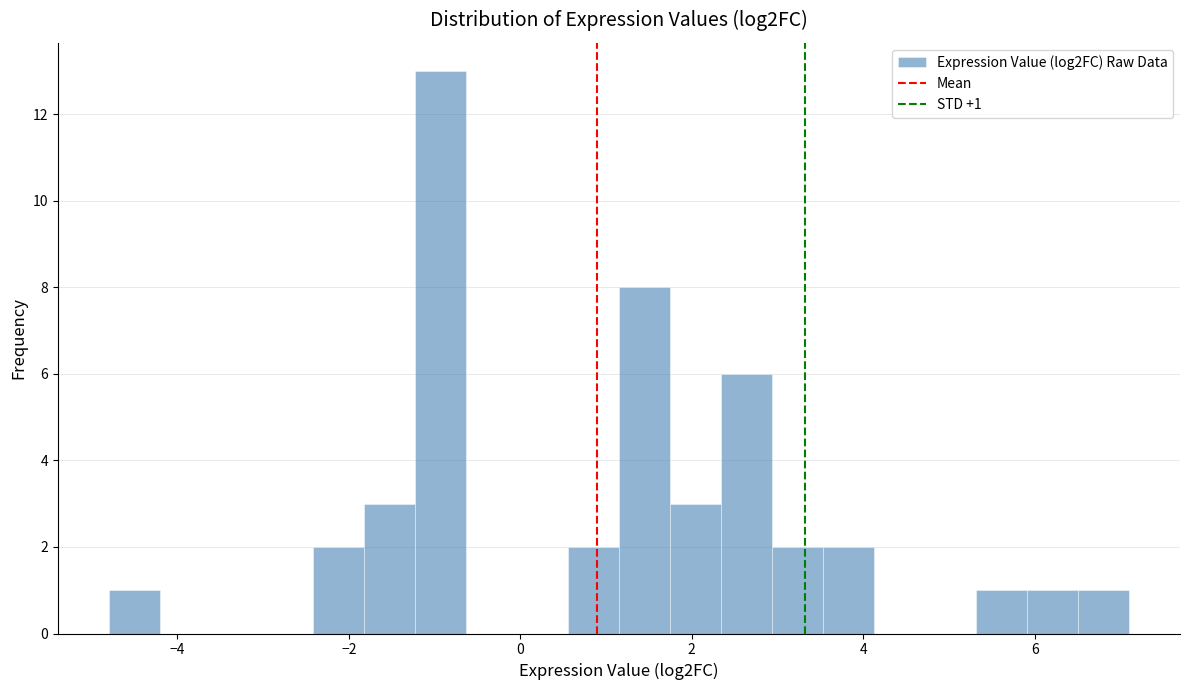

Read against the x-axis, roughly where is the centre of the tallest bar?

-1.0